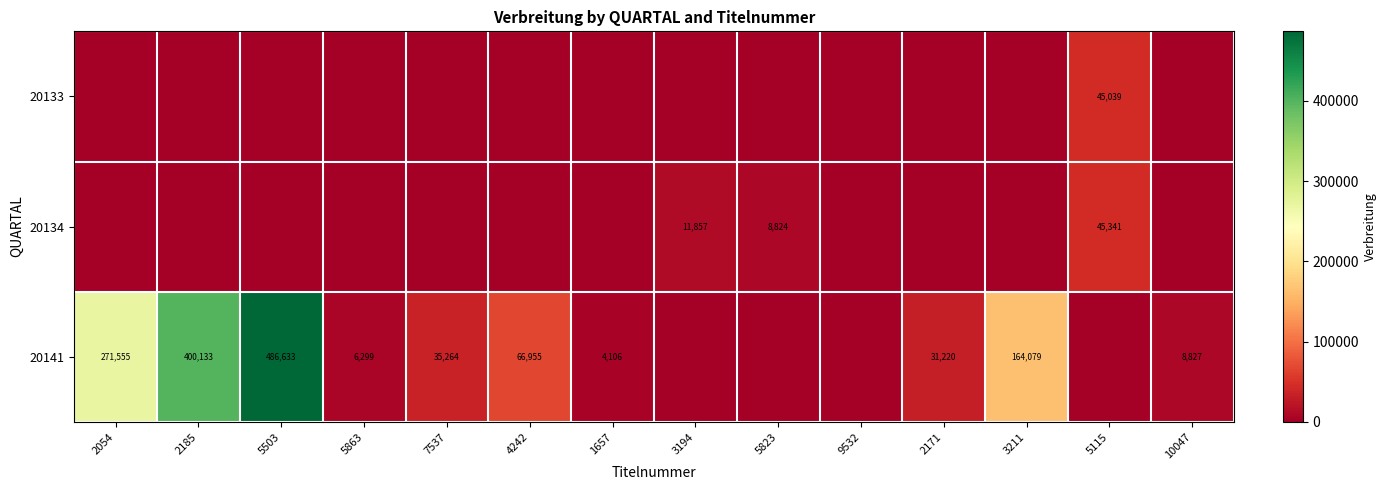

The 20141 series shows 271555 at 2054. True or false?

True